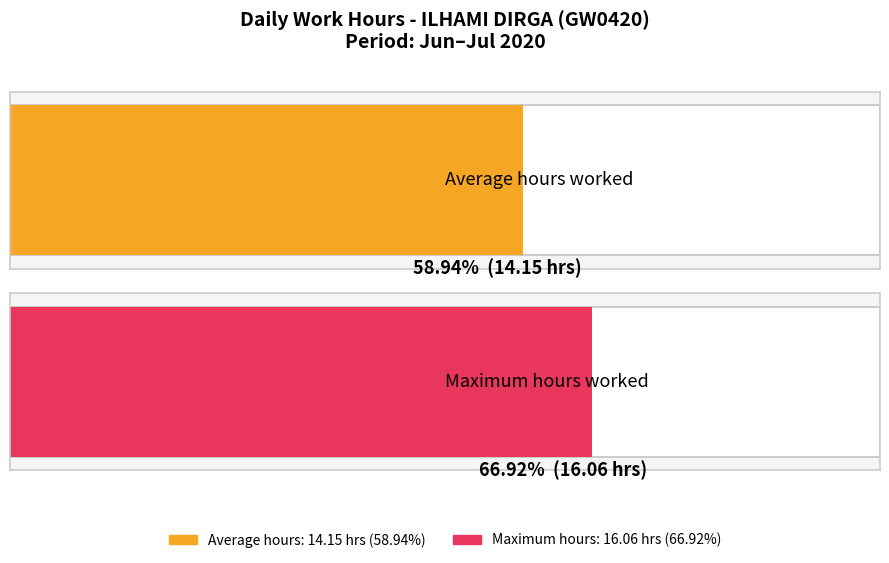

True or false: the data shows 8.1 at 11-Sat.

False